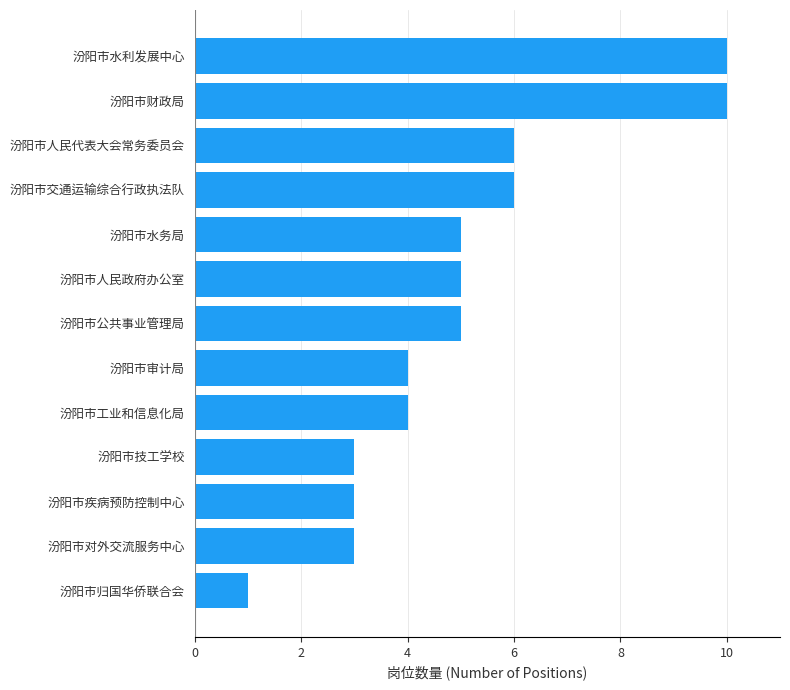

What is the sum of all values?

65